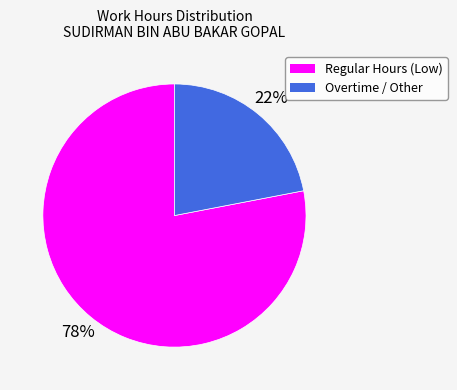

Is there a majority slice in this chart?

Yes